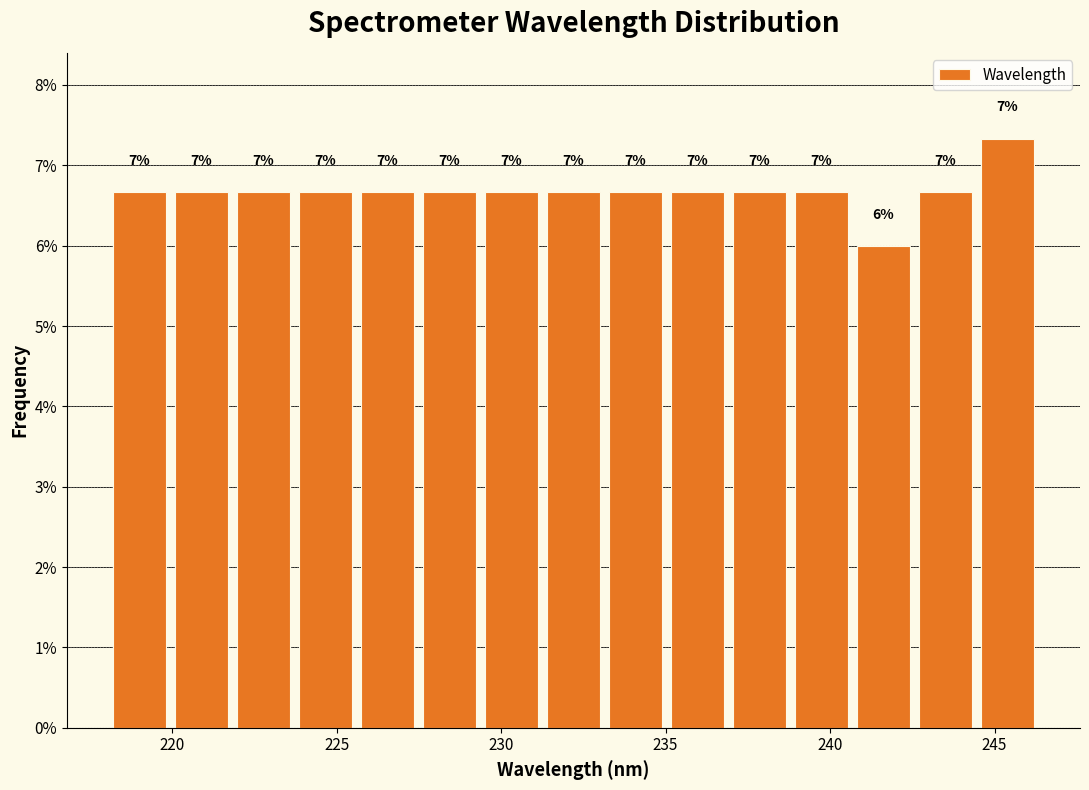

Around what value on the x-axis is the tallest bar? Give the approximate position of its centre, as read against the axis.

245.5